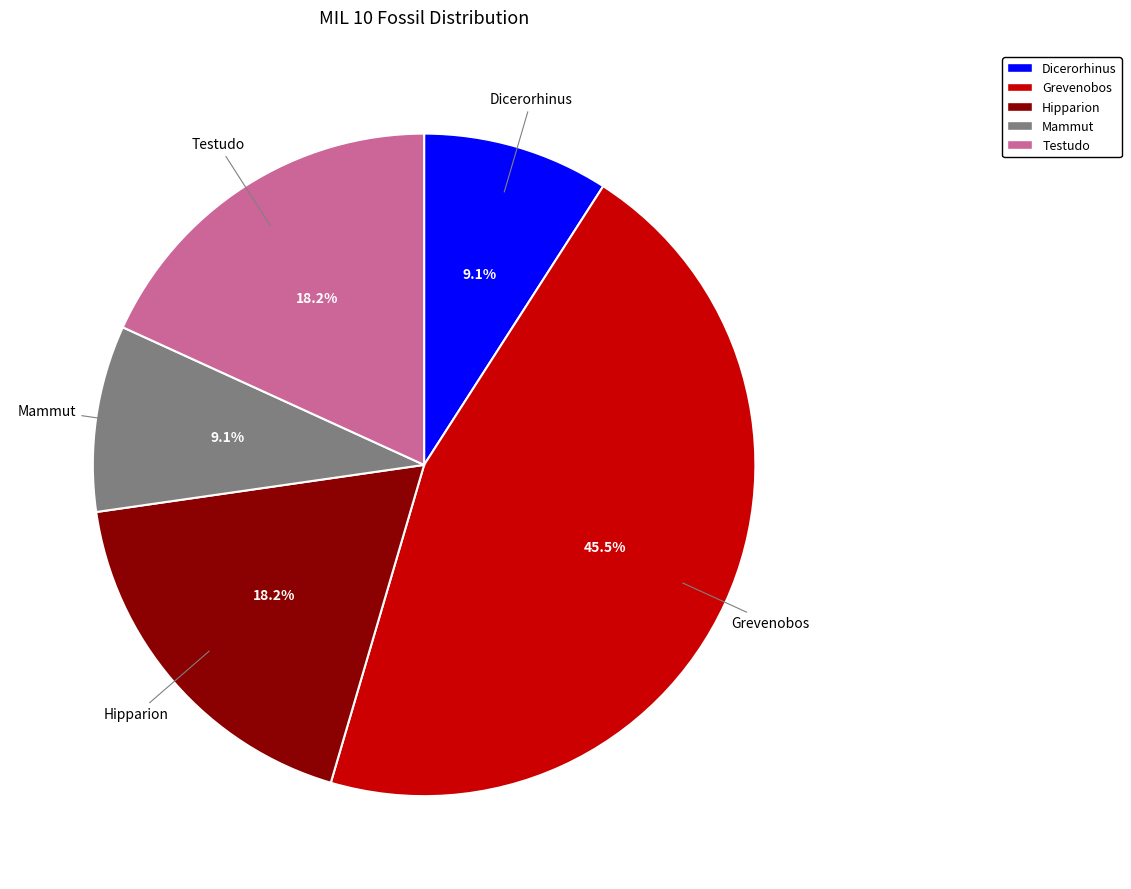

What is the ratio of the value at Grevenobos to the value at Mammut?

5.0